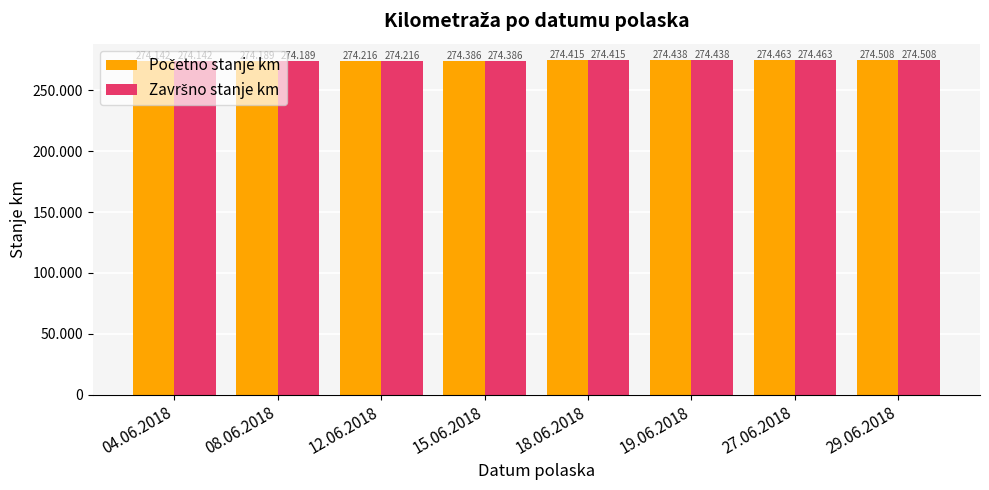

What is the label of the 4th bar from the right?

18.06.2018